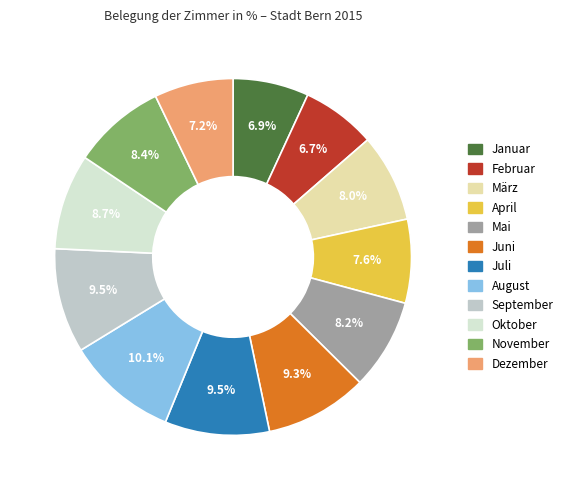

How many segments does this pie chart have?

12